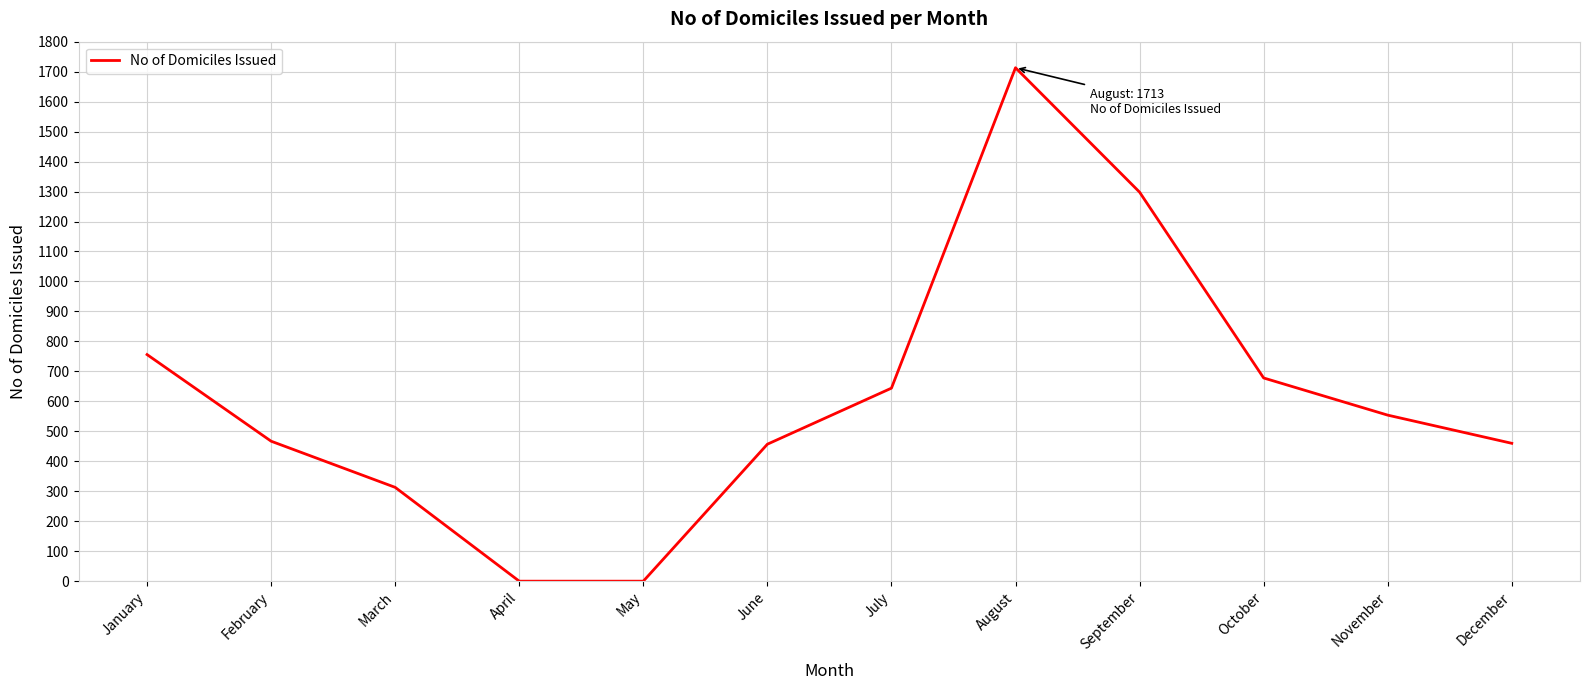

What is the difference between the values at June and September?

841